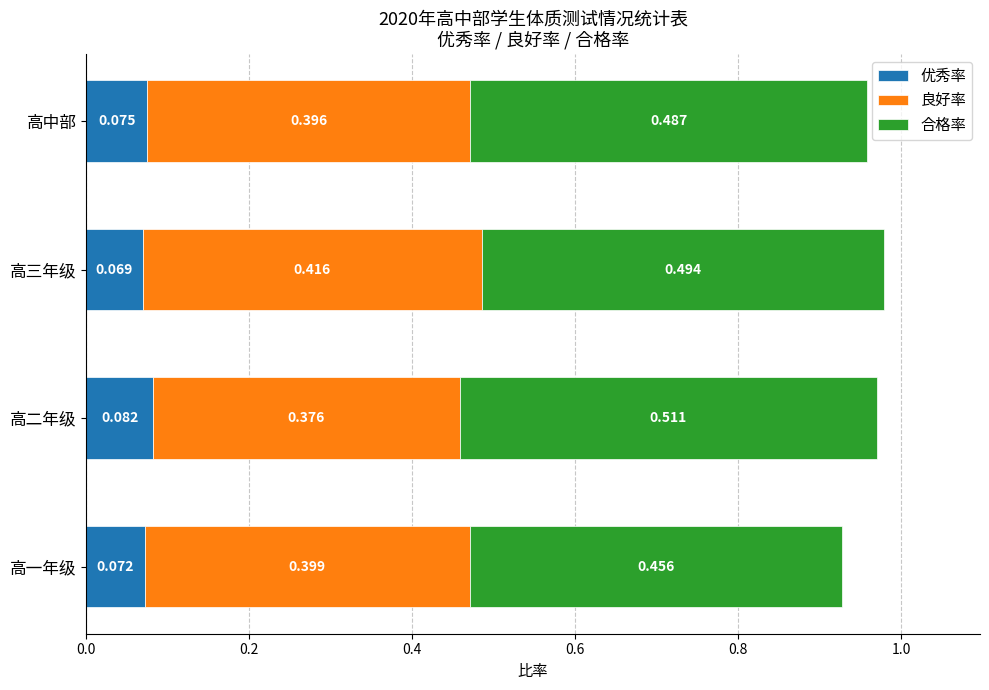

What are all the series names shown in the legend?

优秀率, 良好率, 合格率